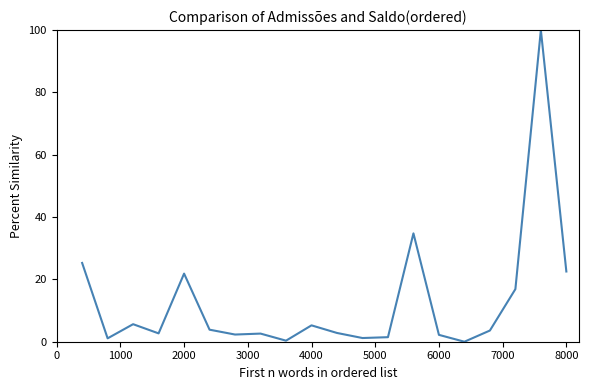

What is the maximum value shown in the chart?

100.0